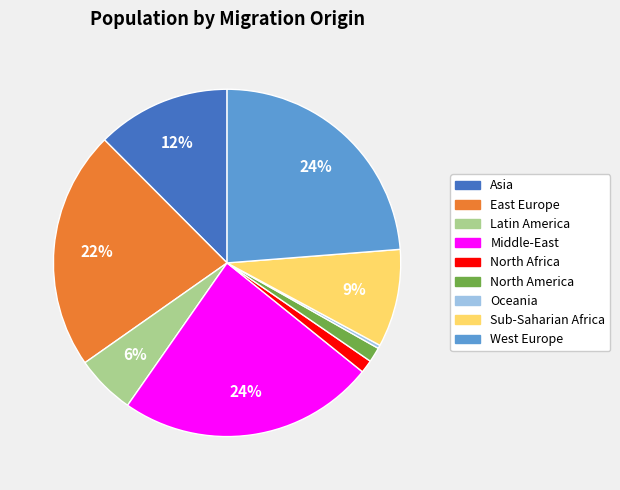

Does any single category account for the majority?

No